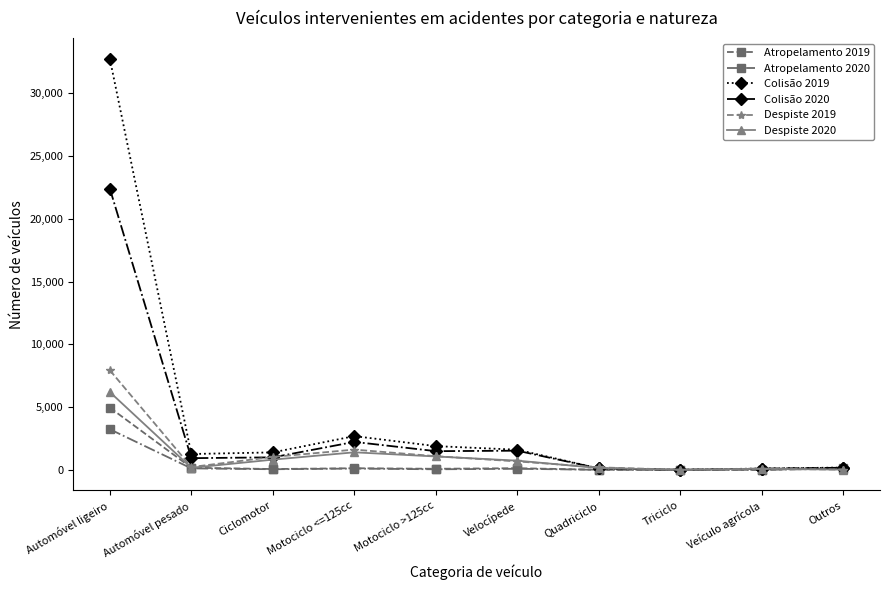

At which category does Despiste 2020 reach its first local peak?

Motociclo <=125cc